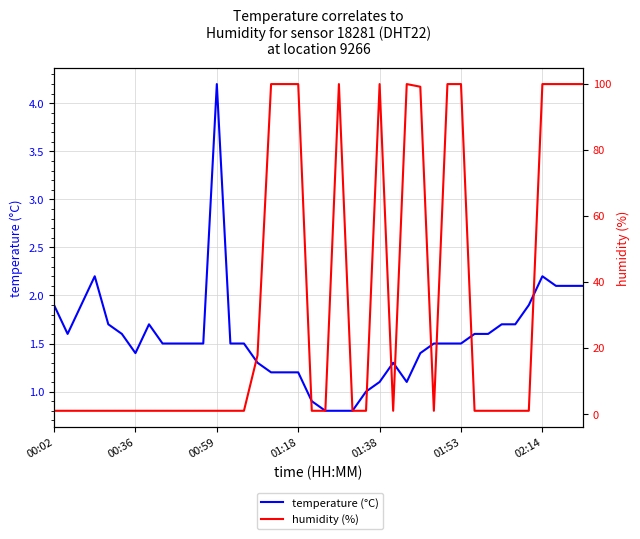

Count the number of categories in the chart.

40